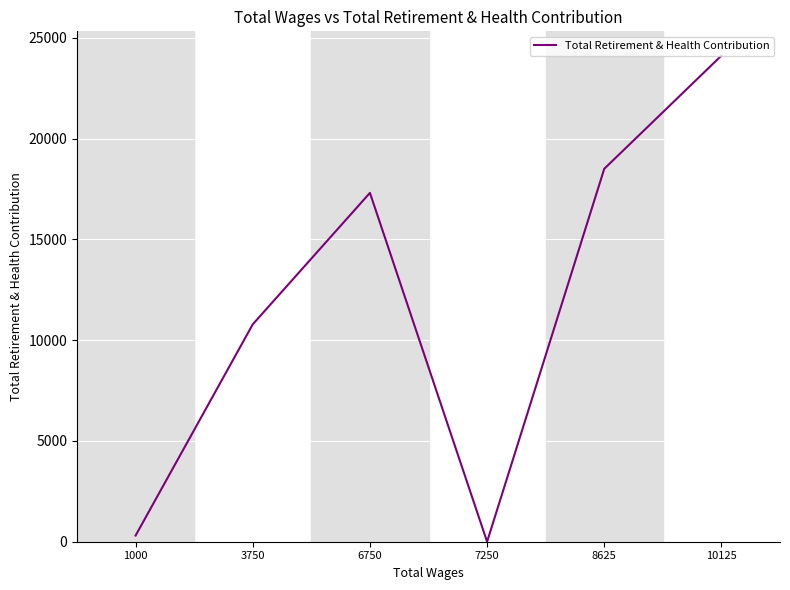

True or false: the data shows -9063 at 7250.

False